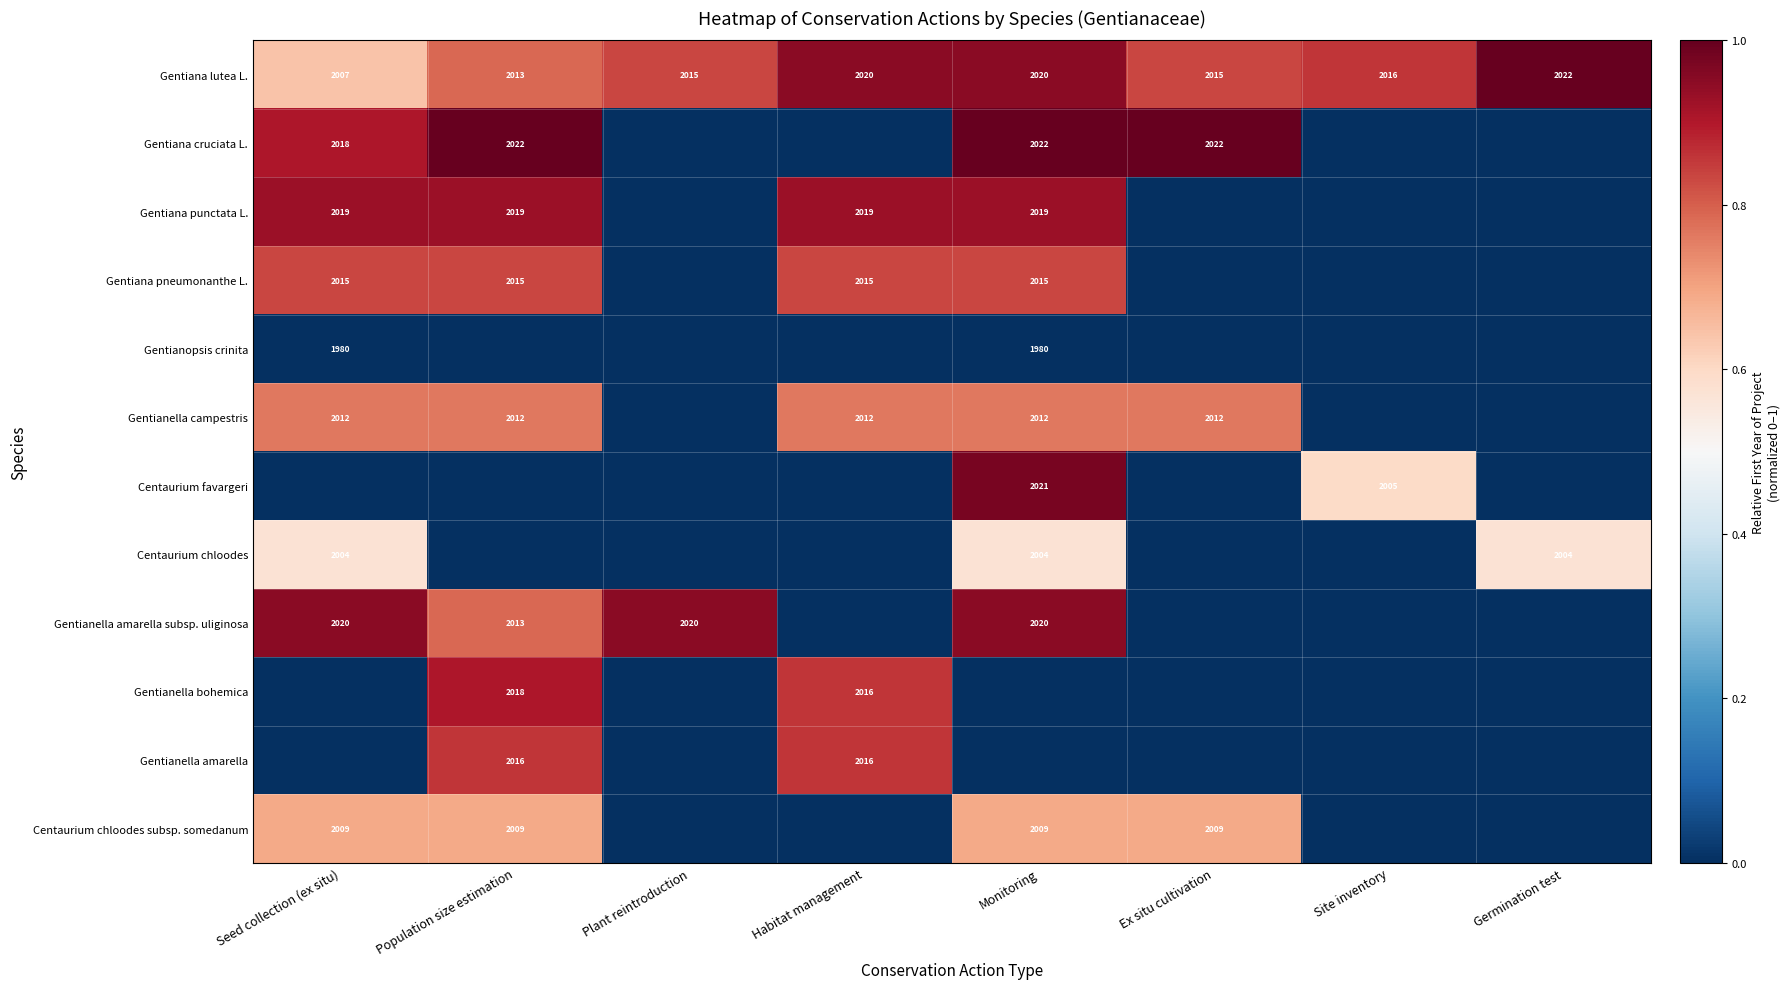

Which category has the highest value in the Gentiana lutea L. series?

Germination test